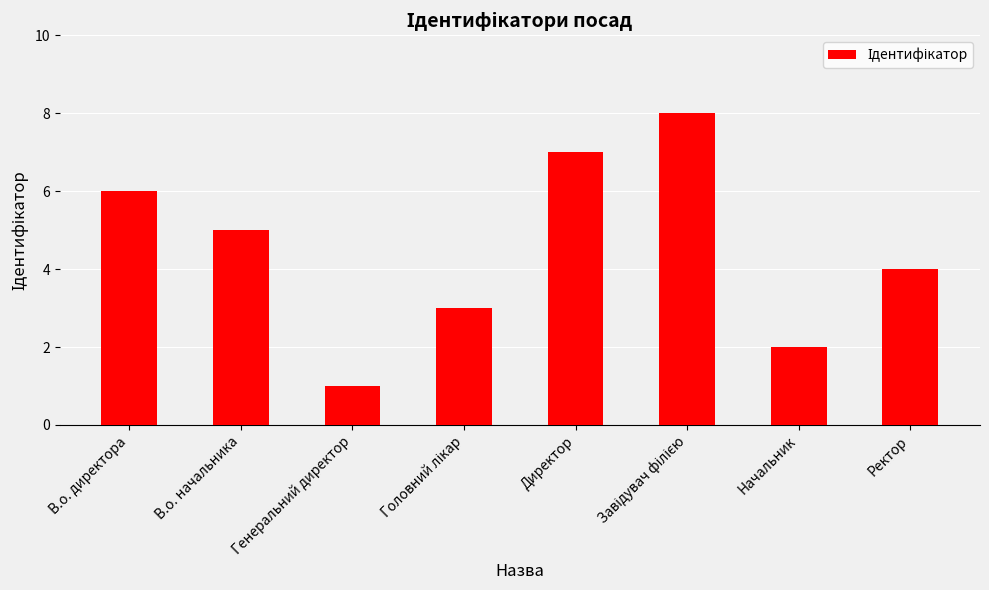

At which label does the data first exceed 5?

В.о. директора